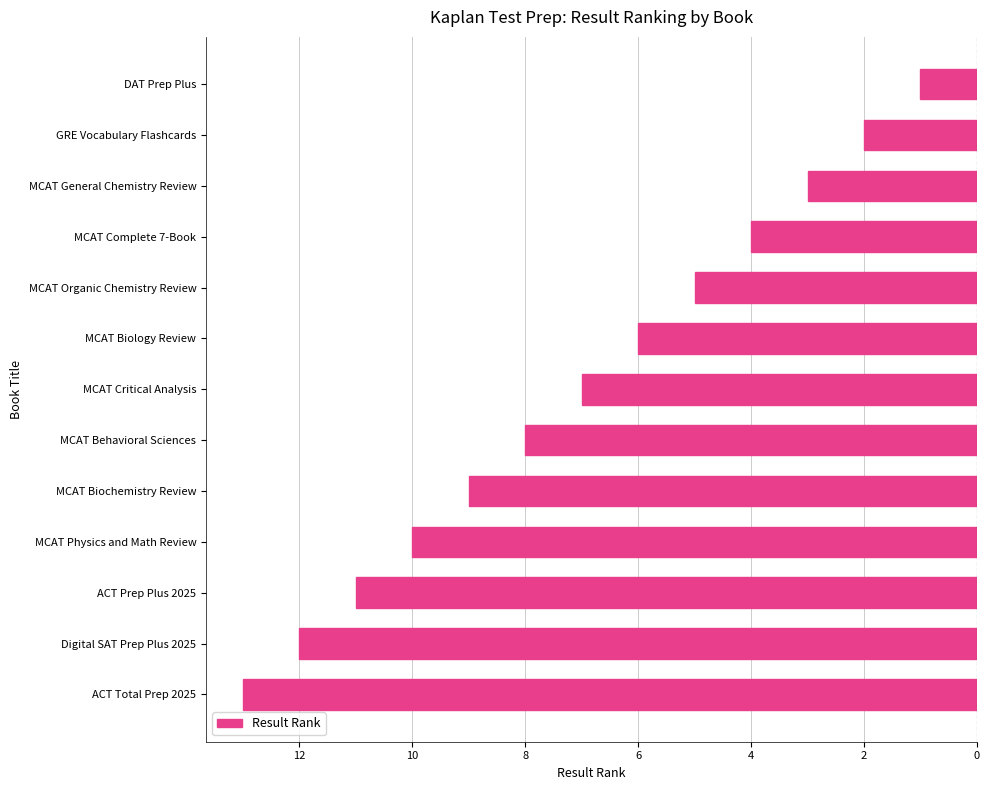

Does the chart contain any negative values?

Yes